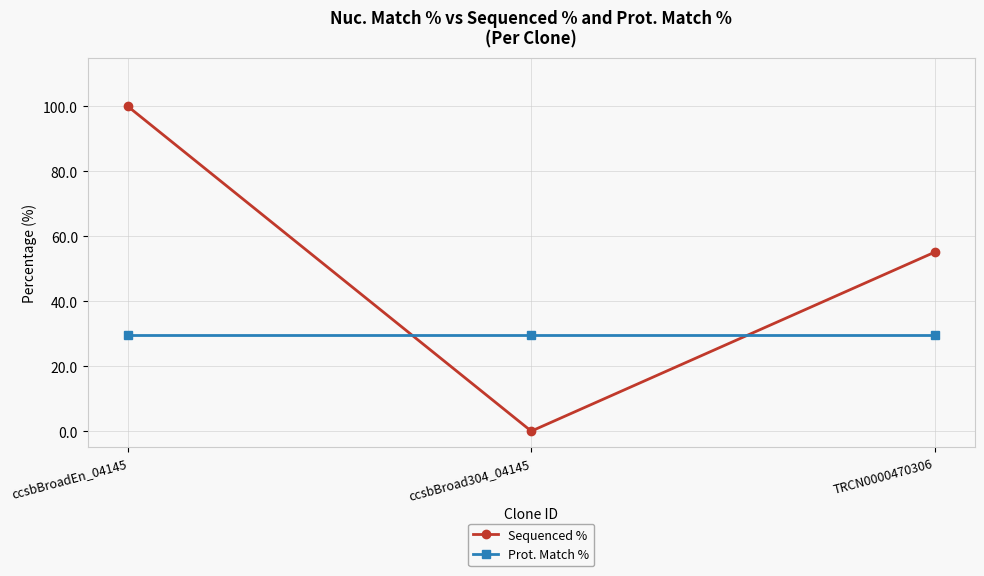

What is the total value across all series at ccsbBroad304_04145?

29.7